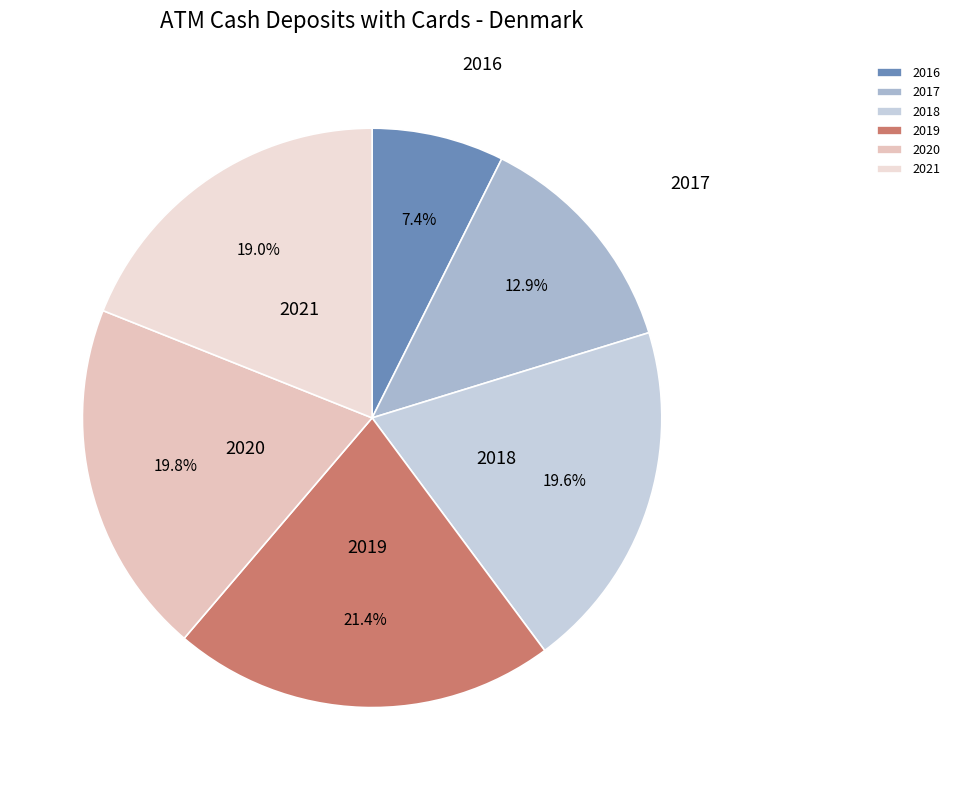

Is there a majority slice in this chart?

No